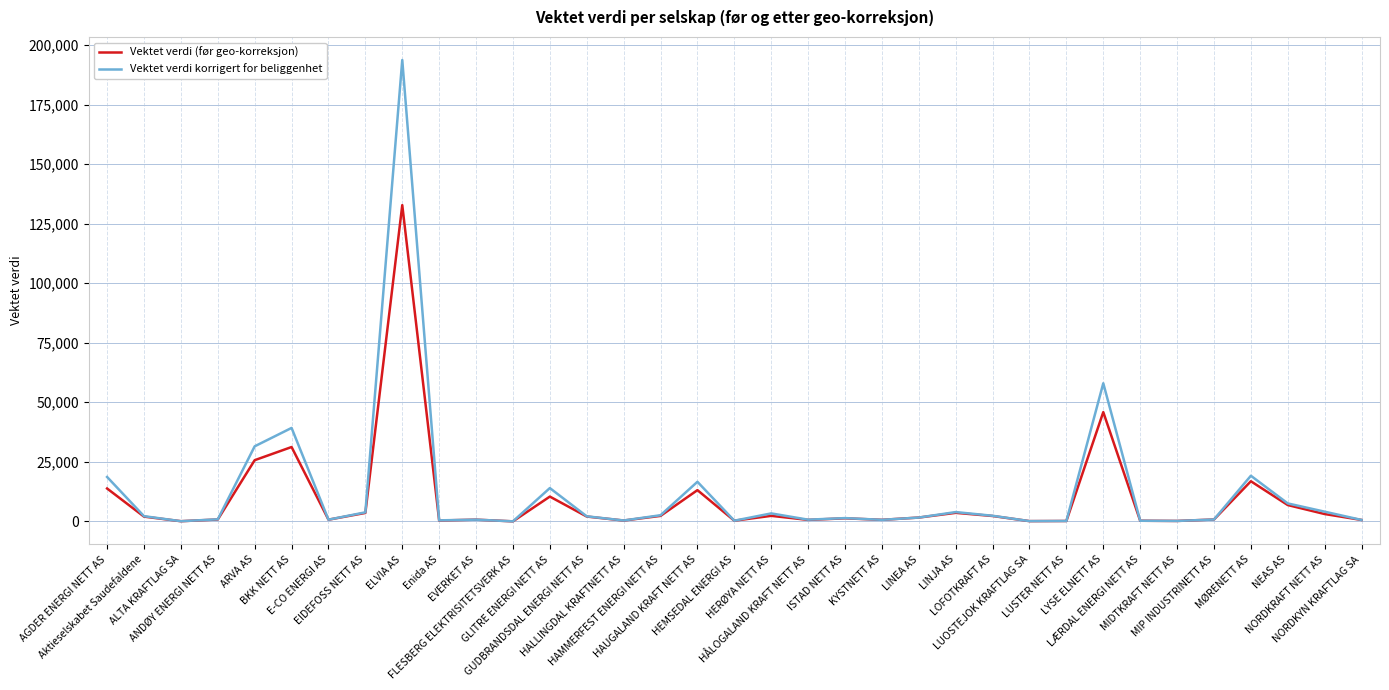

What is the greatest value displayed?

193695.1